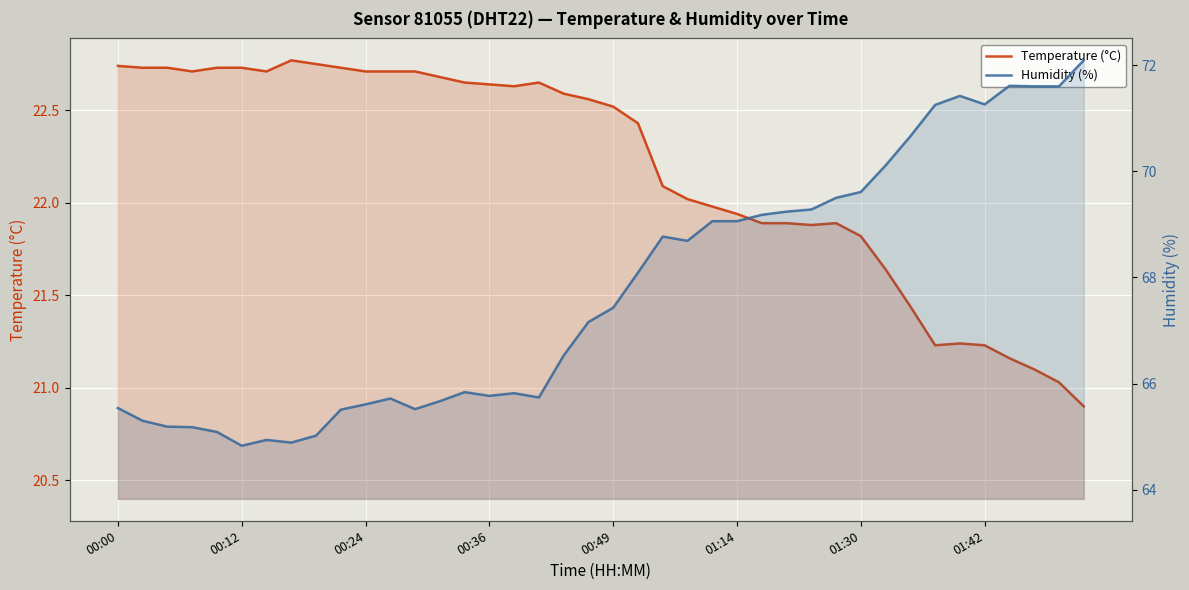

Is the value of Temperature (°C) at 20 greater than the value of Humidity (%) at 21?

No